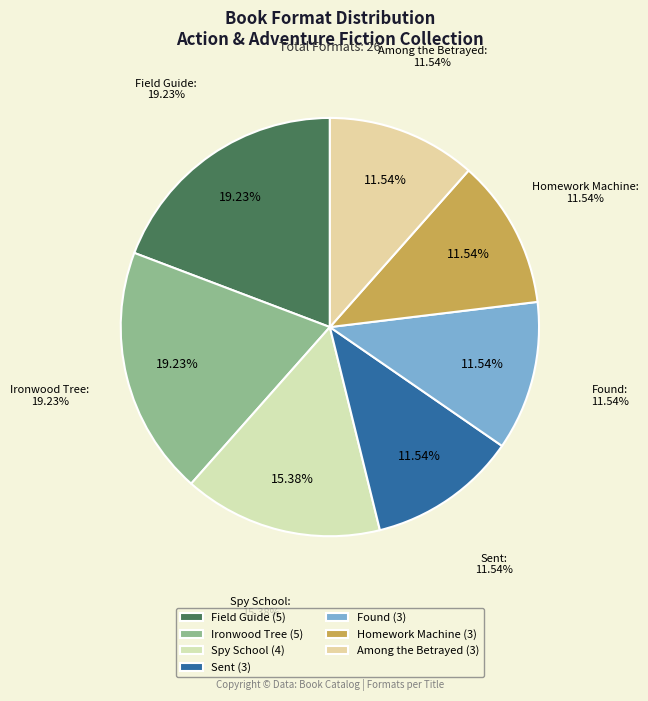

Does any single category account for the majority?

No